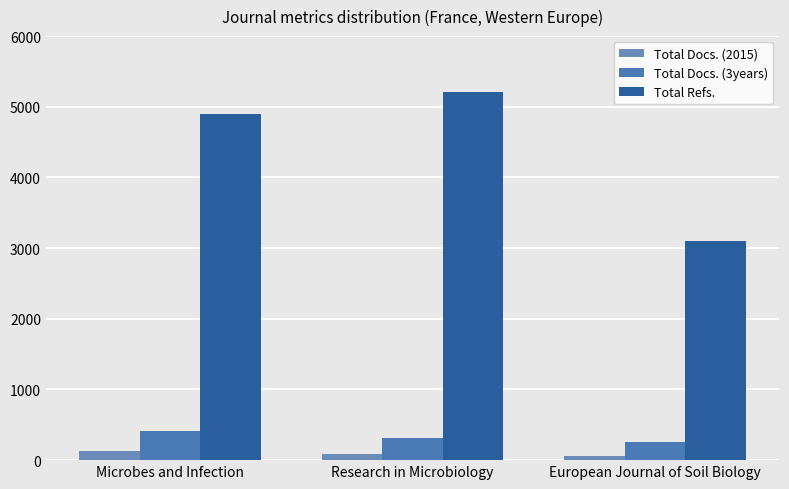

The Total Refs. series shows 1727 at Research in Microbiology. True or false?

False